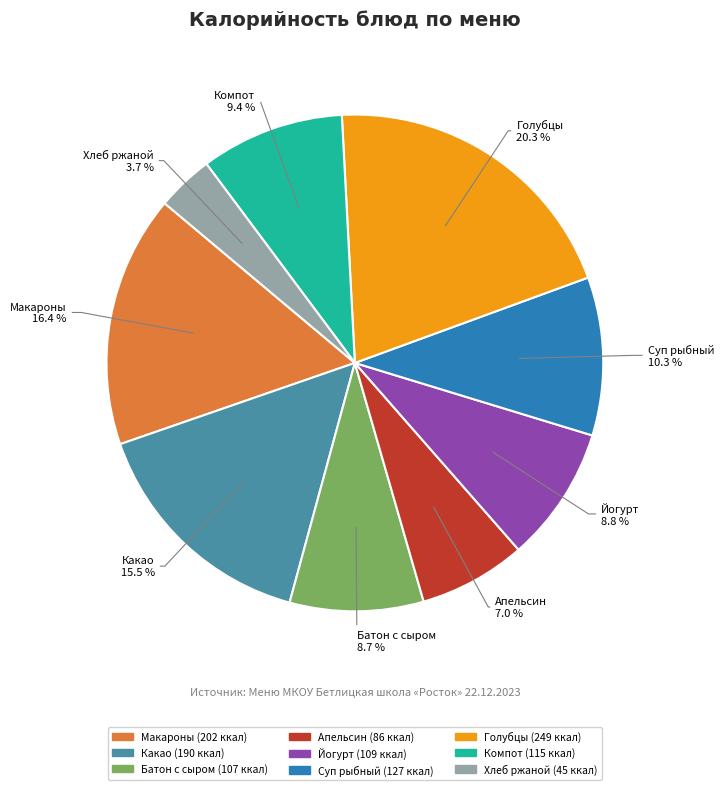

Does any single category account for the majority?

No